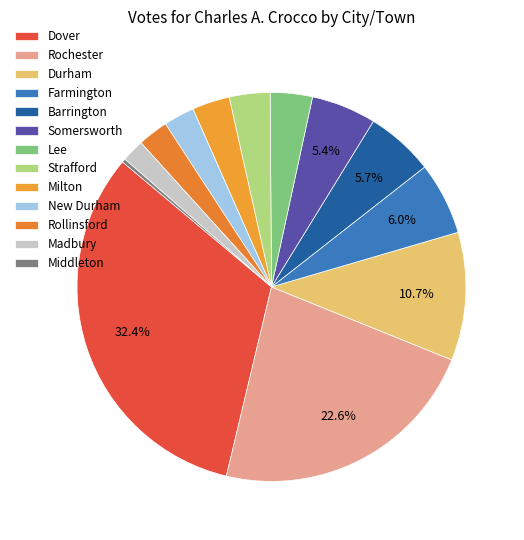

To the nearest percent, what is the difference between the largest and smallest slice percentages?

32%